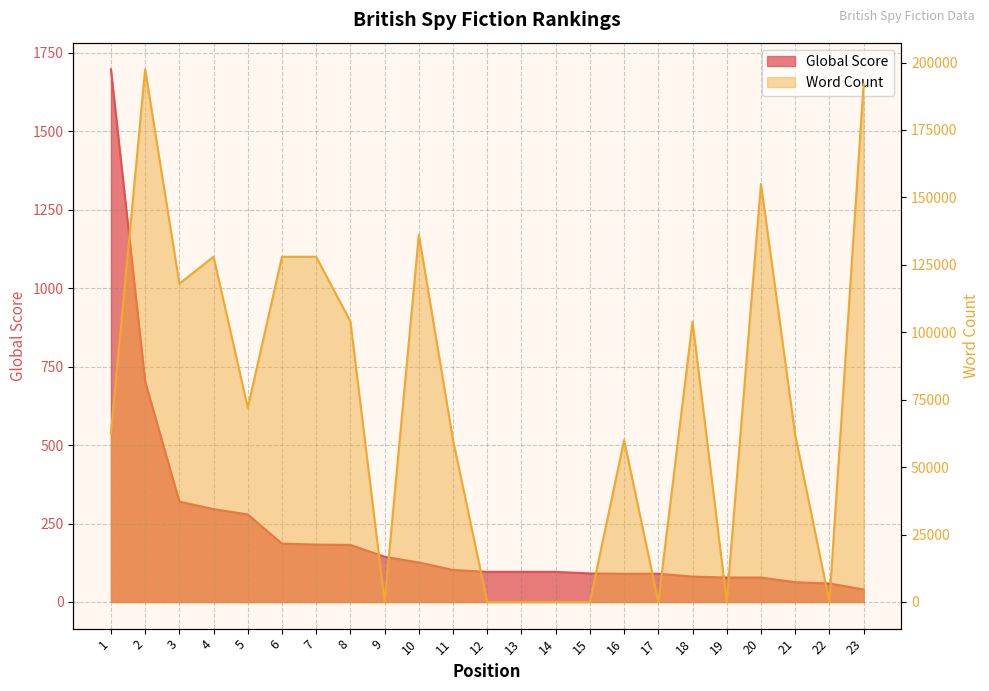

At which label does Global Score first exceed 96?

1